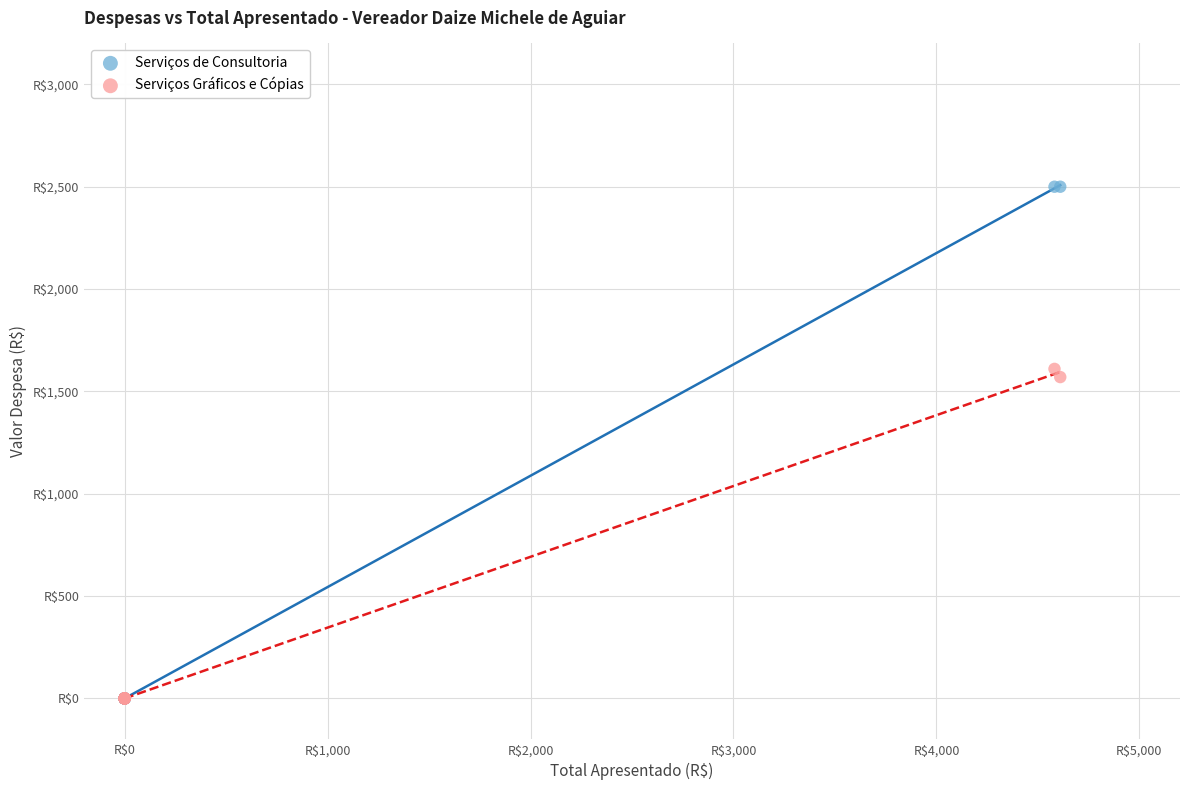

Which series contains the highest Y value?

Serviços de Consultoria